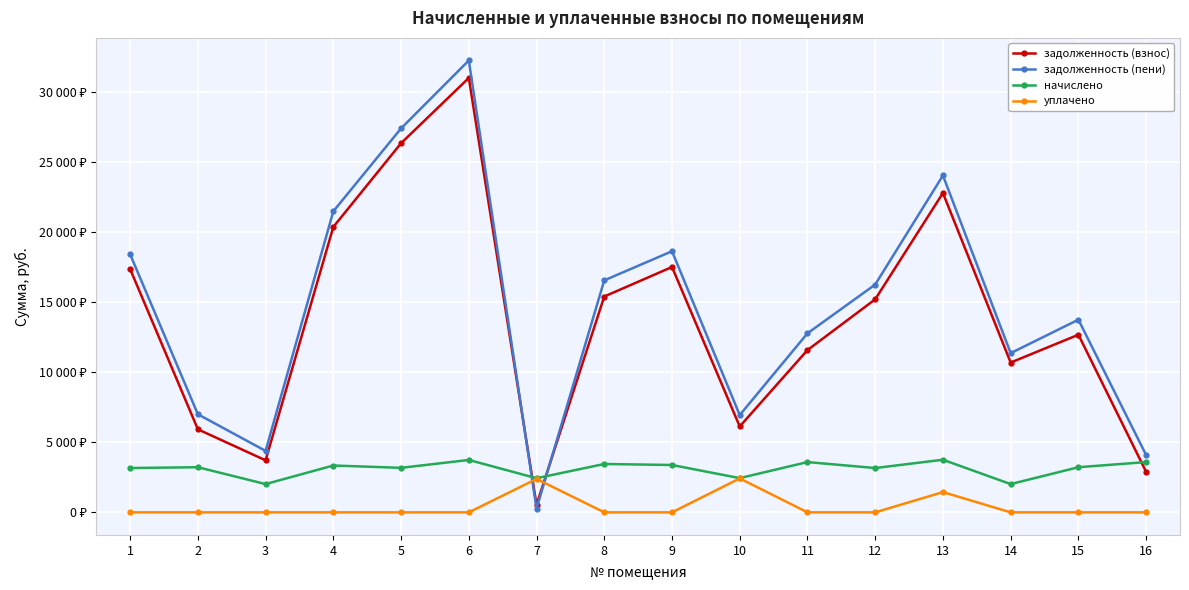

True or false: уплачено has a value of 0.0 at 1.

True